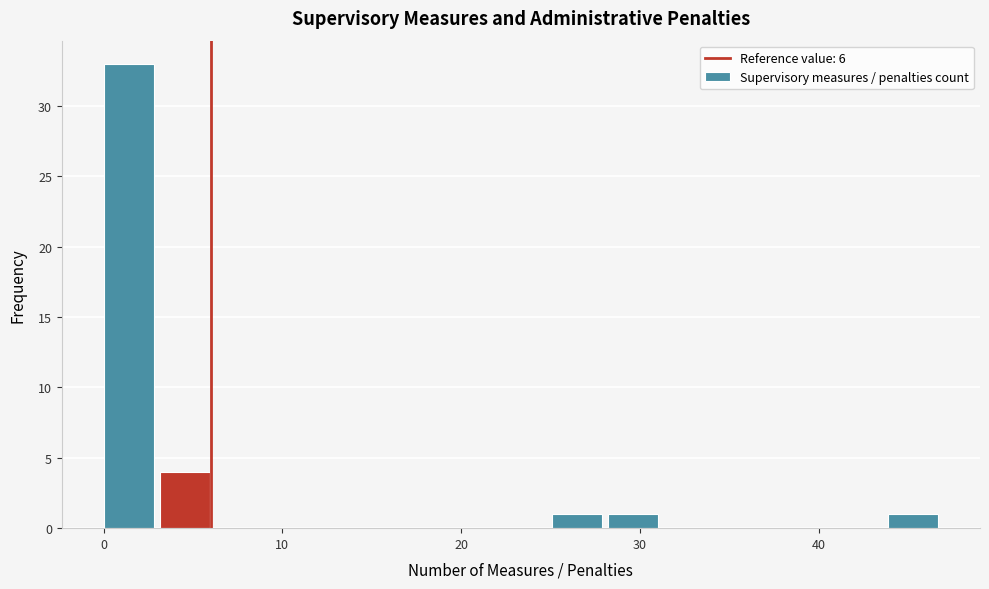

Read against the x-axis, roughly where is the centre of the tallest bar?

1